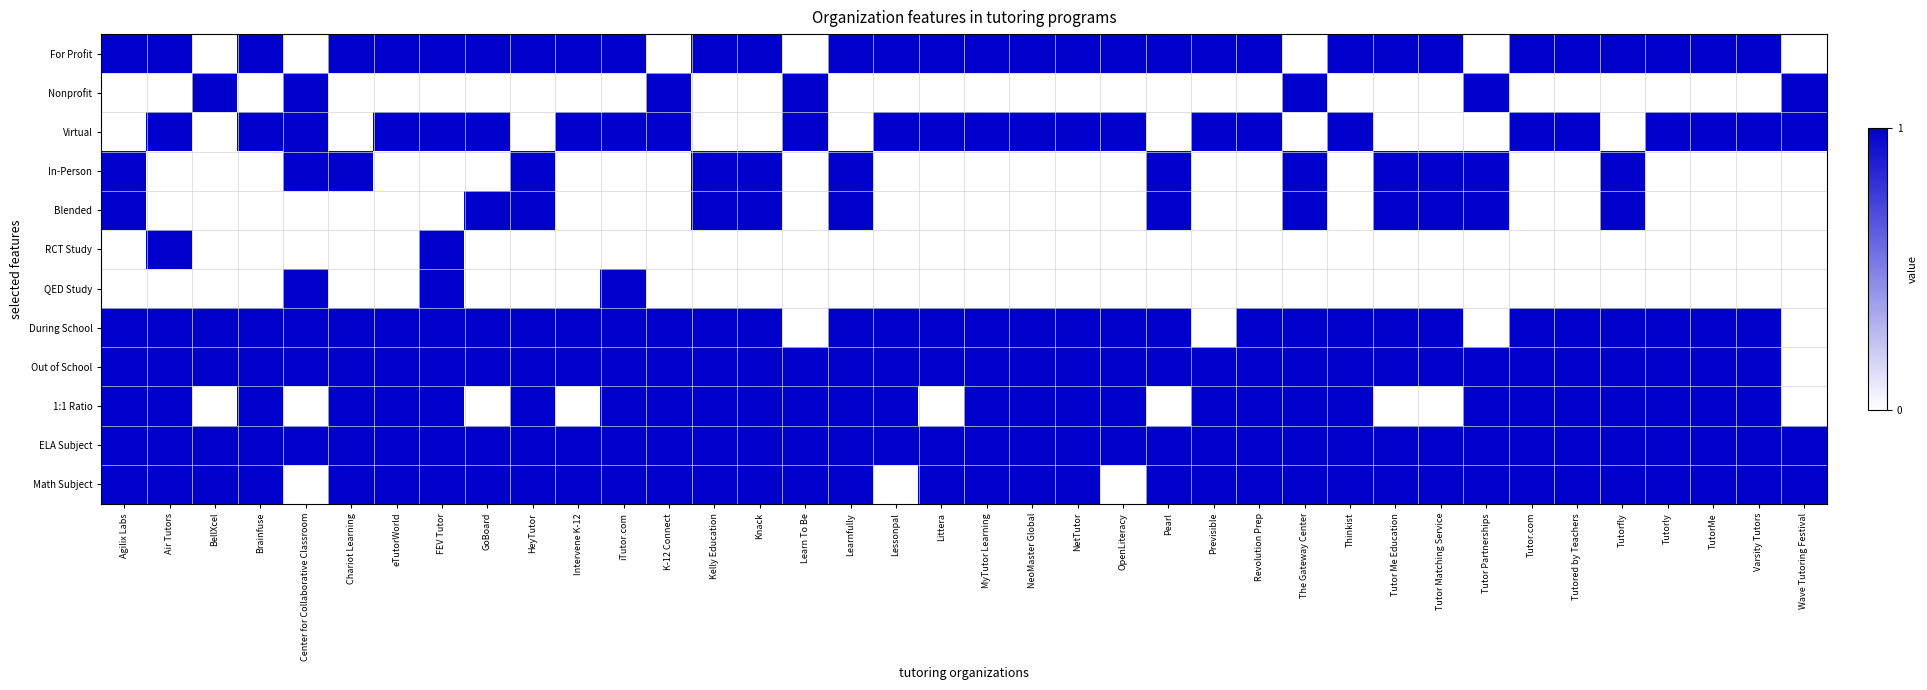

Which label corresponds to the smallest value in the chart?

BellXcel